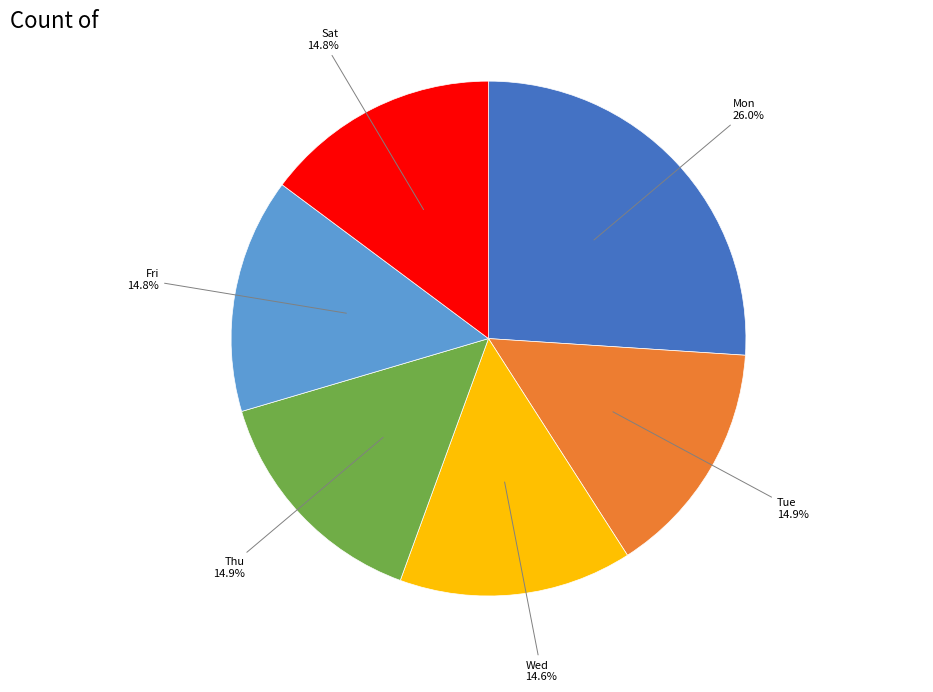

Is there any slice that represents more than half of the pie?

No